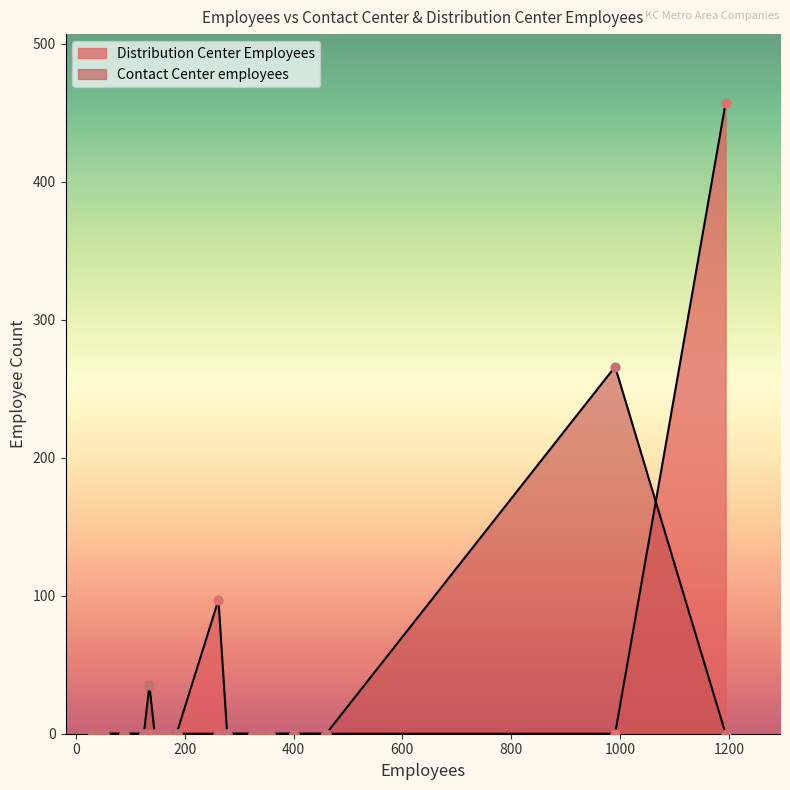

Which series reaches the minimum Y coordinate?

Distribution Center Employees